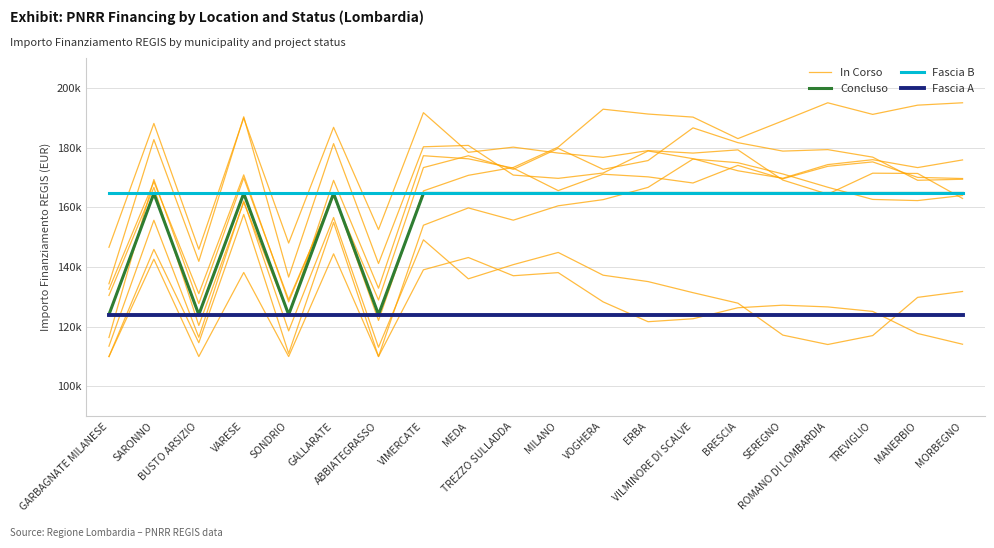

What is the highest value of the Fascia A series?

124044.6